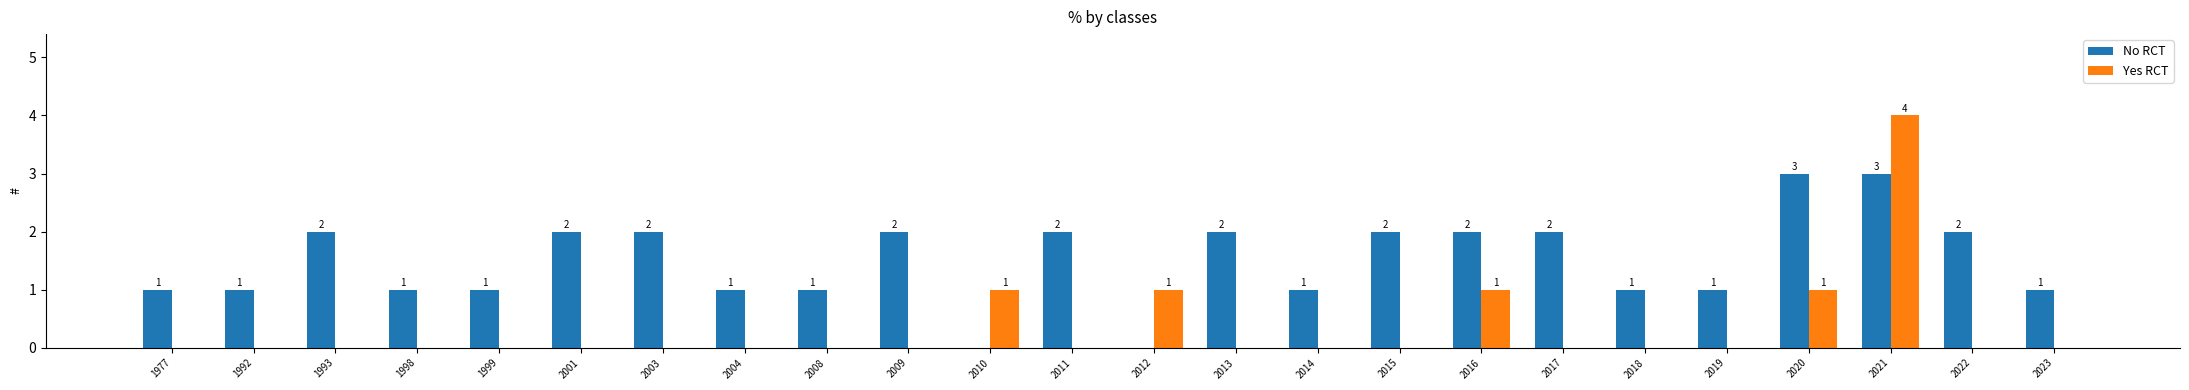

What are all the series names shown in the legend?

No RCT, Yes RCT